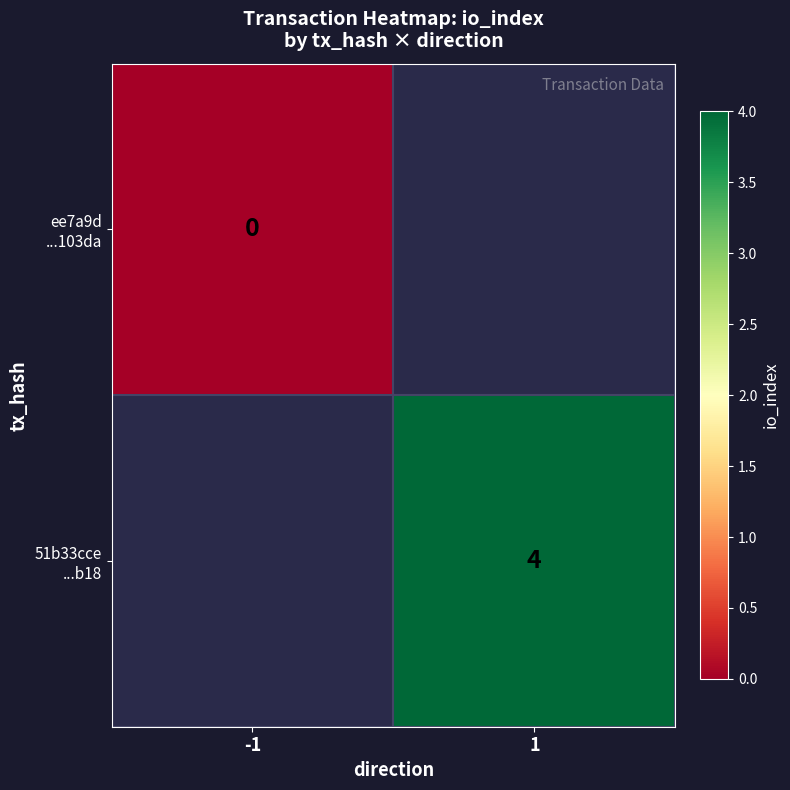

Rank the categories by ee7a9d ...103da value from highest to lowest.

-1, 1